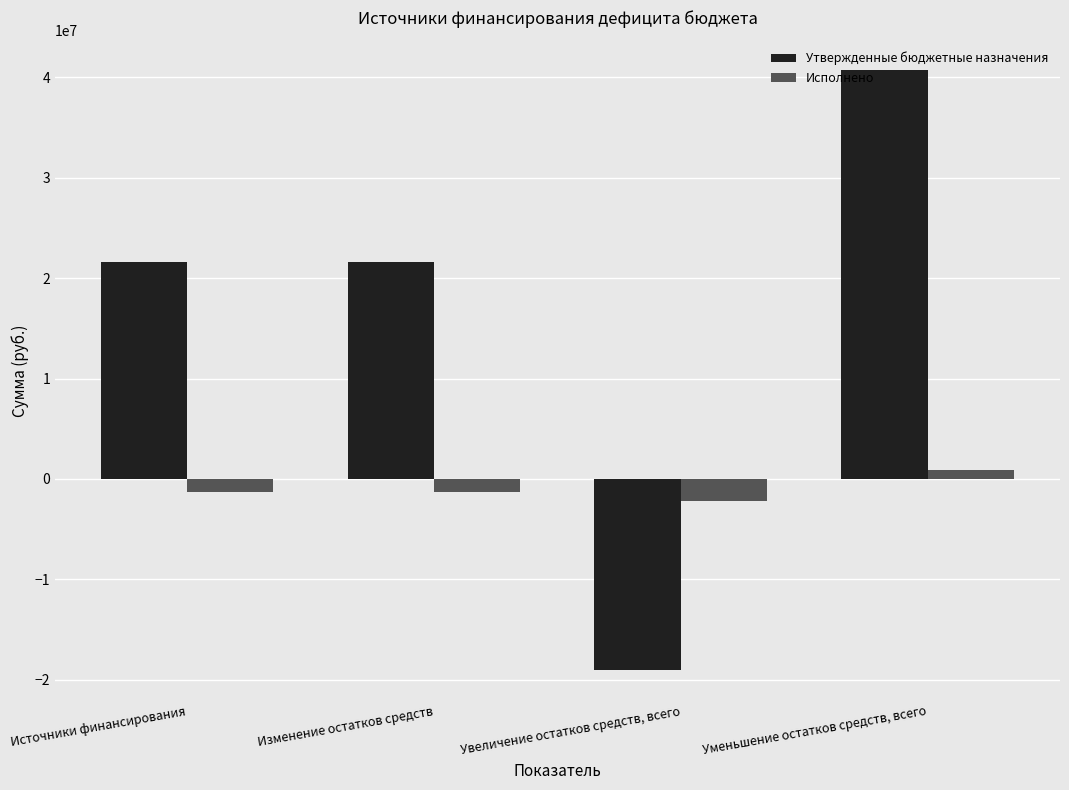

What are all the series names shown in the legend?

Утвержденные бюджетные назначения, Исполнено